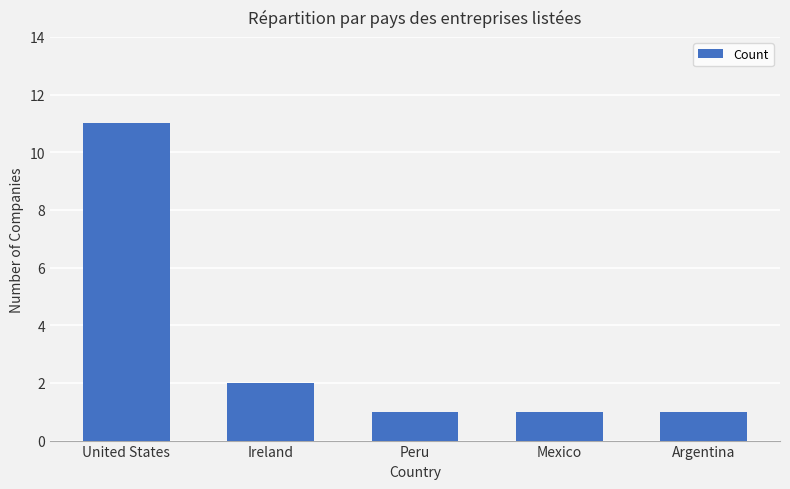

What is the difference between the values at Argentina and Ireland?

1